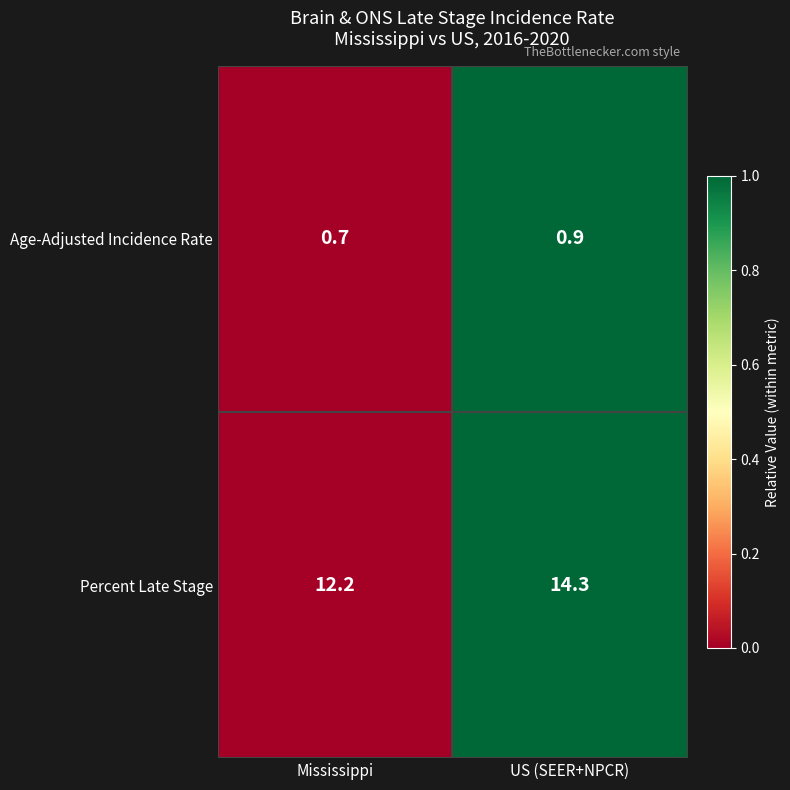

What is the maximum value shown in the chart?

14.3